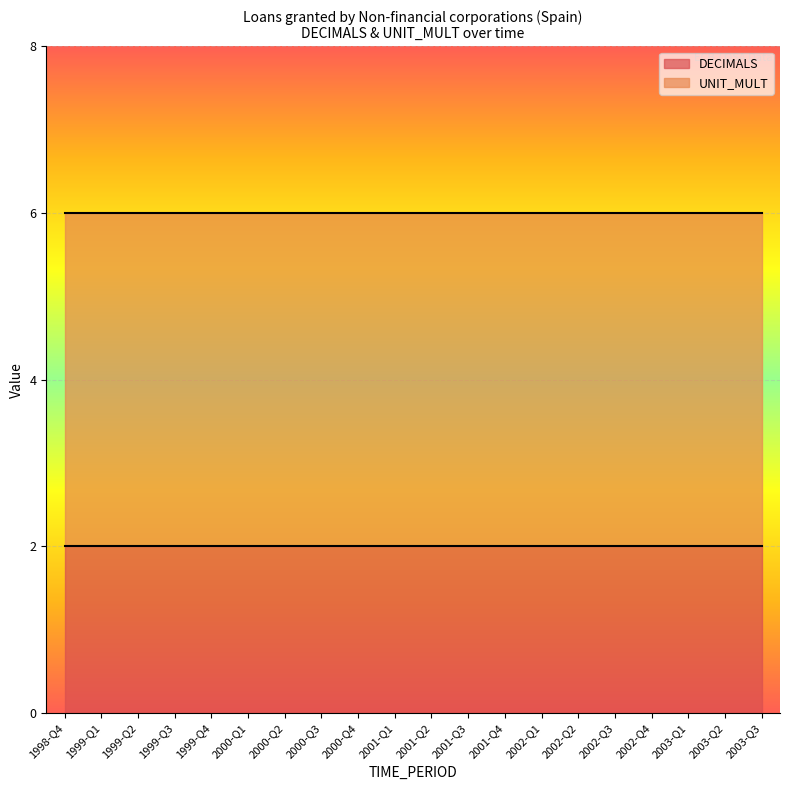

List the labels in order of DECIMALS value, smallest first.

1998-Q4, 1999-Q1, 1999-Q2, 1999-Q3, 1999-Q4, 2000-Q1, 2000-Q2, 2000-Q3, 2000-Q4, 2001-Q1, 2001-Q2, 2001-Q3, 2001-Q4, 2002-Q1, 2002-Q2, 2002-Q3, 2002-Q4, 2003-Q1, 2003-Q2, 2003-Q3